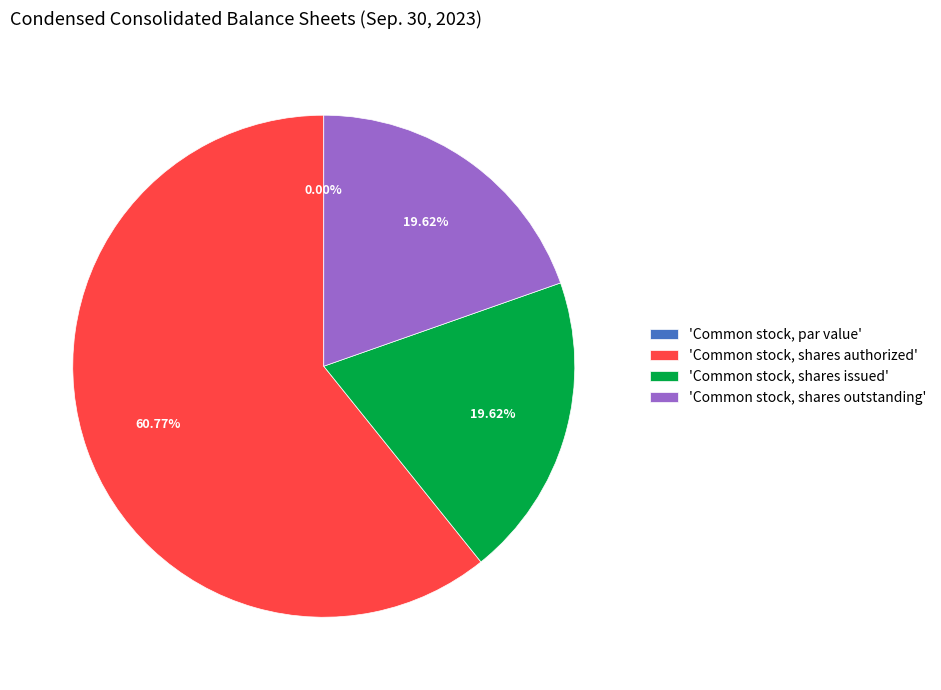

What is the majority slice?

Common stock, shares authorized